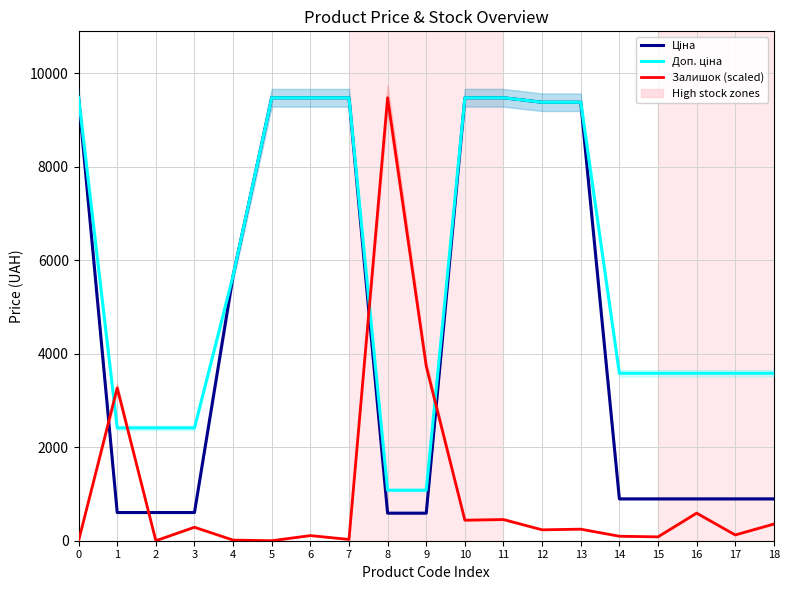

At which category is the sum across all series the highest?

11